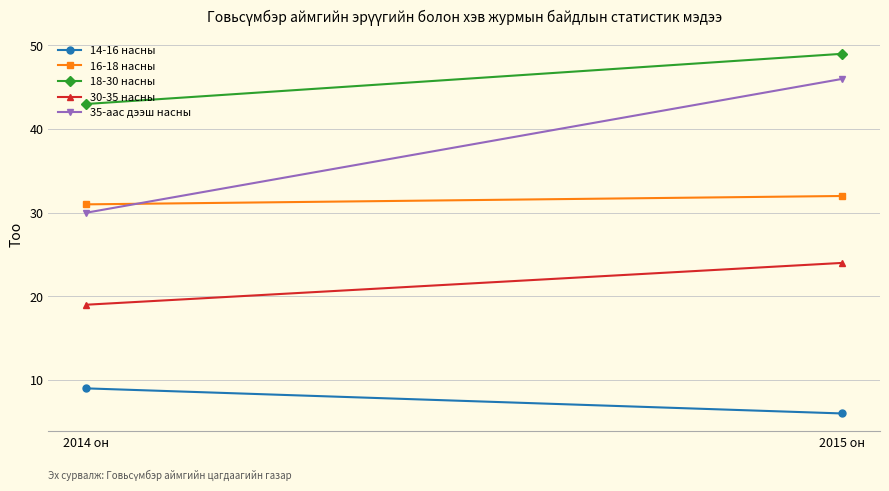

The 30-35 насны series shows 24 at 2015 он. True or false?

True